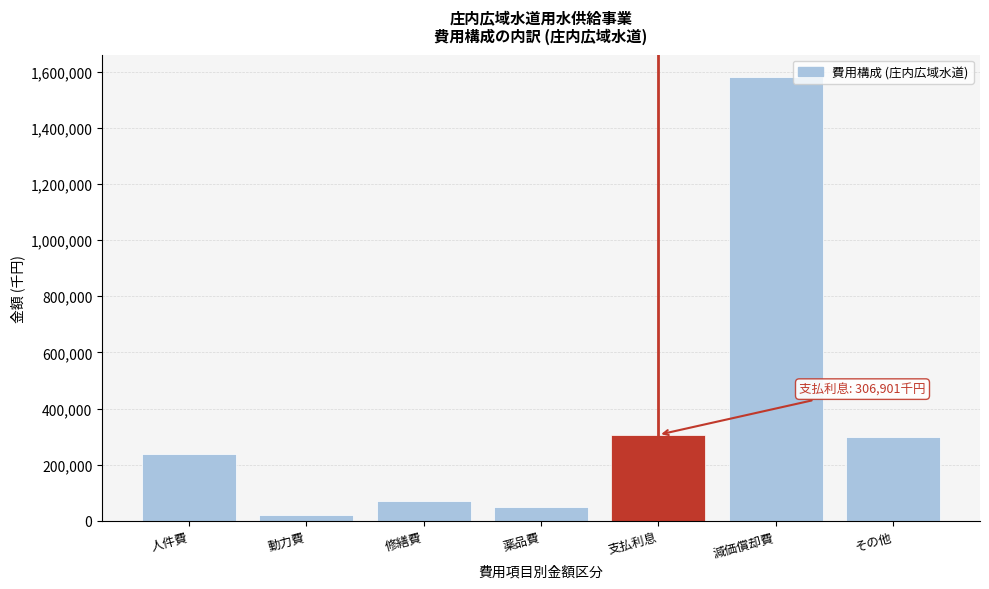

Reading left to right, what are all the values shown in this chart?

人件費=239028	動力費=21243	修繕費=72102	薬品費=49032	支払利息=306901	減価償却費=1580862	その他=297902